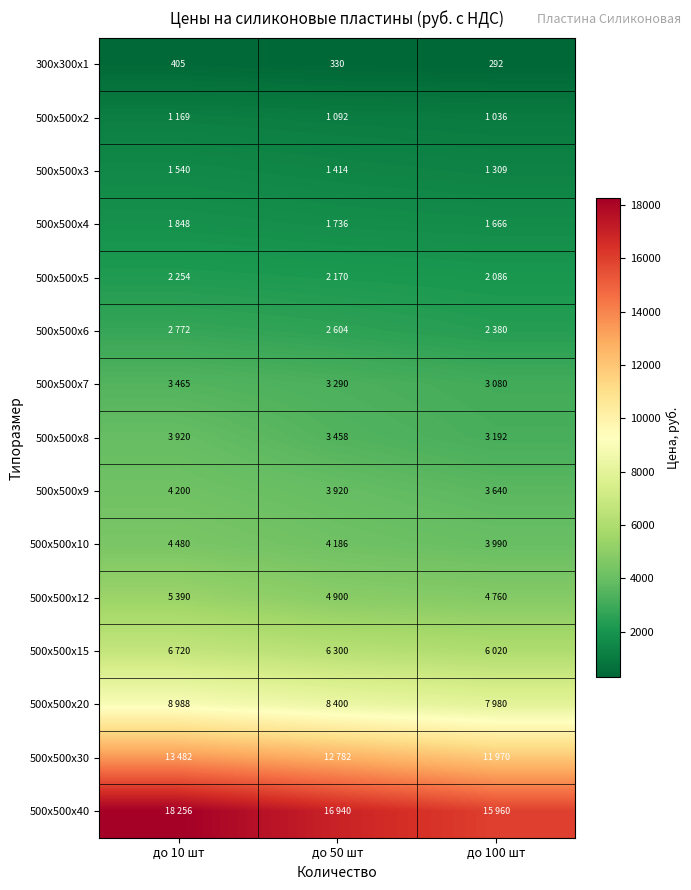

Which label corresponds to the largest value in the chart?

до 10 шт